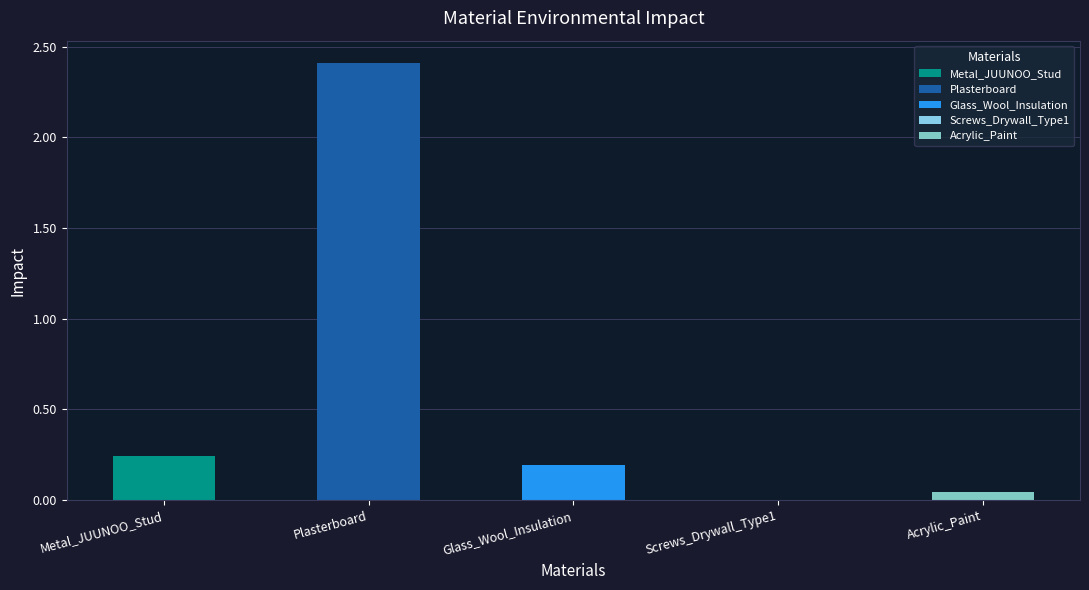

List the labels in order of value, smallest first.

Screws_Drywall_Type1, Acrylic_Paint, Glass_Wool_Insulation, Metal_JUUNOO_Stud, Plasterboard